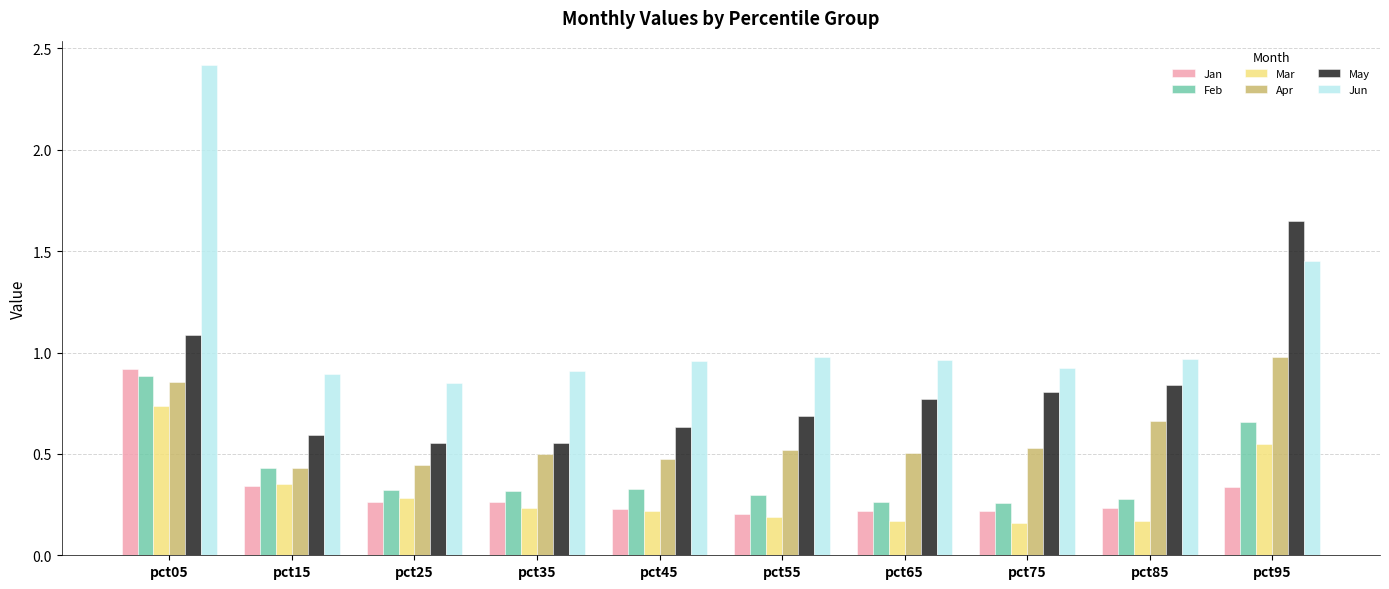

At how many categories does at least one series exceed 0?

10